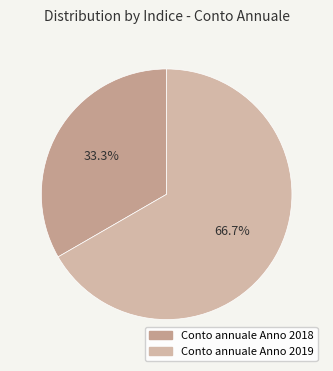

Do Conto annuale Anno 2018 and Conto annuale Anno 2019 together represent more than half of the pie?

Yes